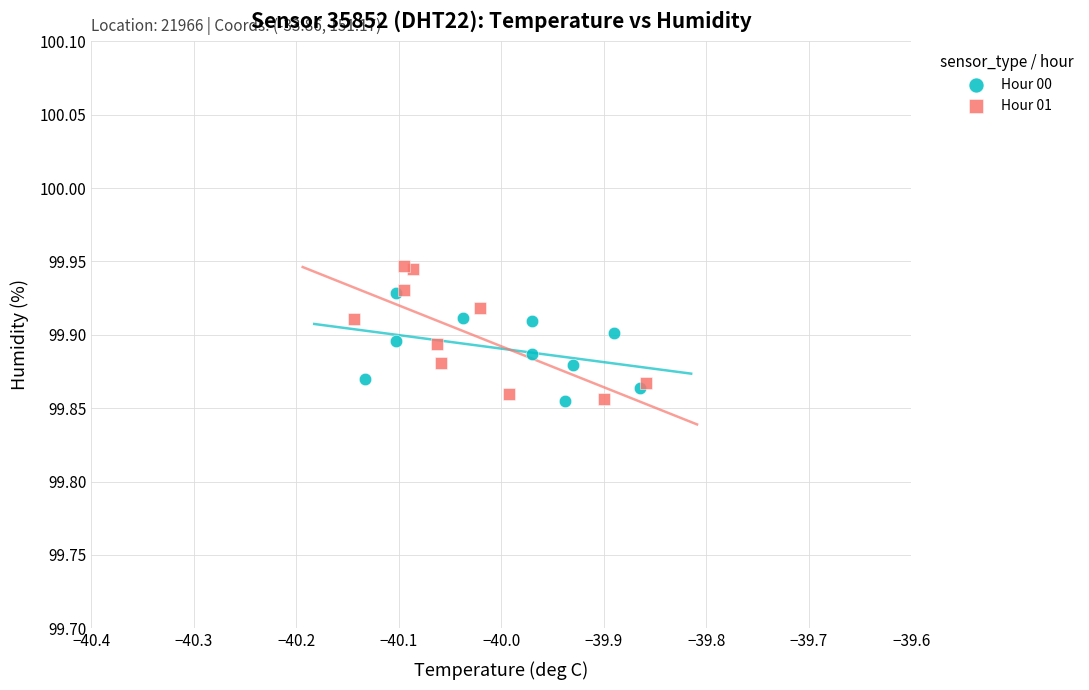

What are all the series names shown in the legend?

Hour 00, Hour 01